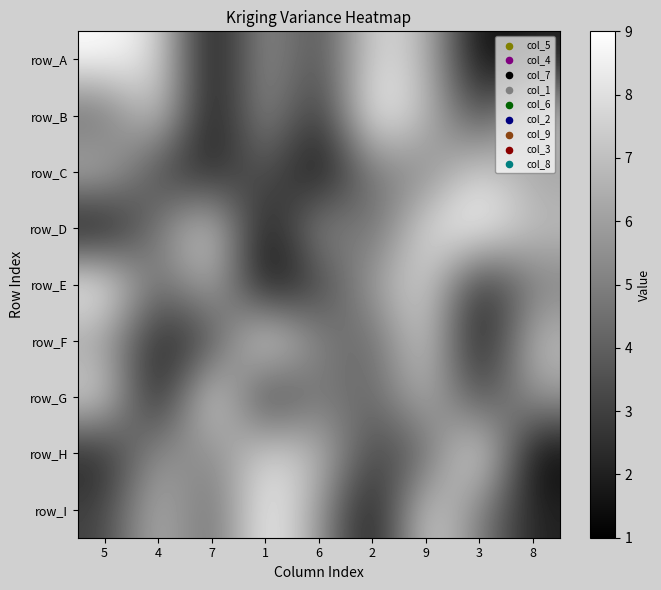

Reading left to right, extract all data points from this chart.

row_A: 5=9	4=8	7=1	1=6	6=3	2=8	9=7	3=1	8=2
row_B: 5=4	4=8	7=1	1=6	6=2	2=9	9=7	3=3	8=7
row_C: 5=7	4=3	7=2	1=4	6=1	2=5	9=5	3=8	8=6
row_D: 5=1	4=5	7=8	1=1	6=6	2=4	9=8	3=9	8=7
row_E: 5=9	4=4	7=7	1=1	6=3	2=6	9=8	3=2	8=5
row_F: 5=6	4=2	7=3	1=9	6=5	2=4	9=8	3=1	8=7
row_G: 5=8	4=1	7=9	1=2	6=5	2=4	9=7	3=3	8=6
row_H: 5=2	4=6	7=5	1=8	6=7	2=3	9=4	3=9	8=1
row_I: 5=3	4=7	7=4	1=9	6=6	2=1	9=8	3=5	8=2